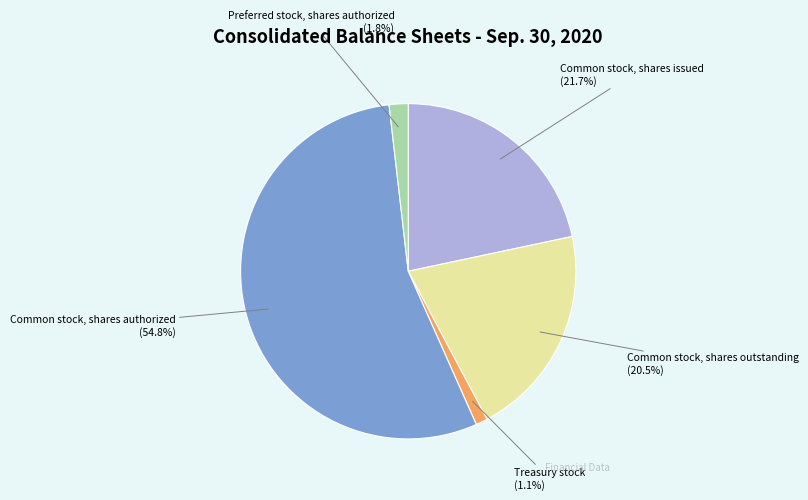

The Treasury stock slice represents 11% of the pie. True or false?

False